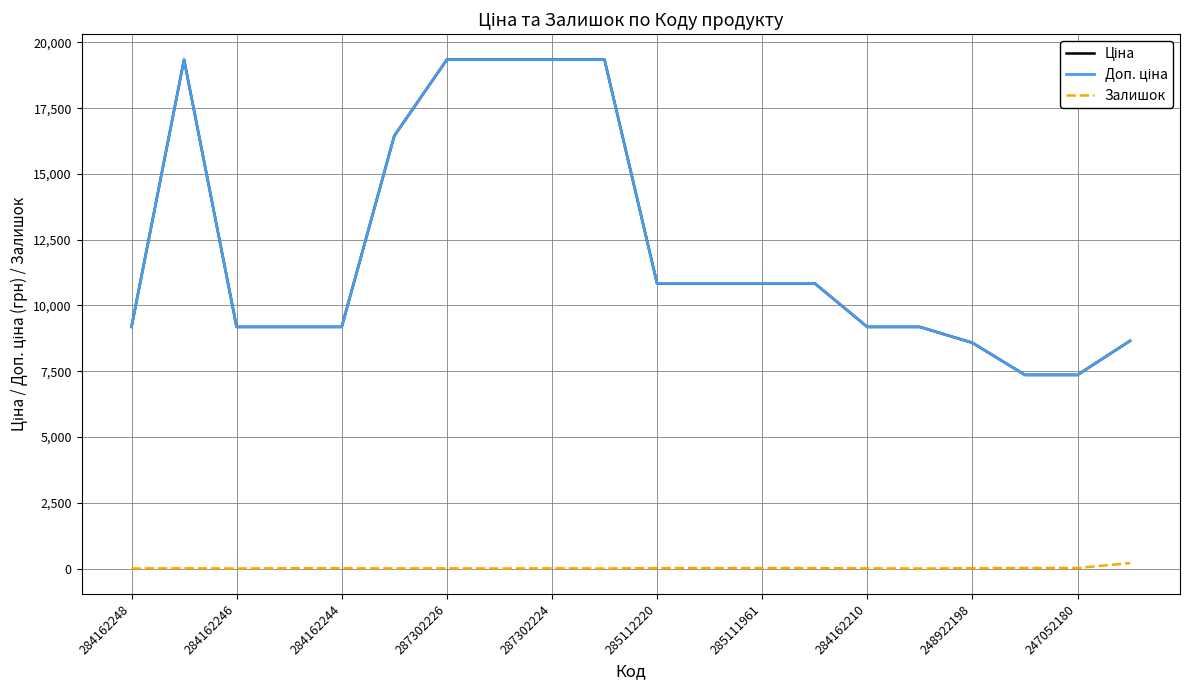

What is the average value of the Ціна series?

12179.6